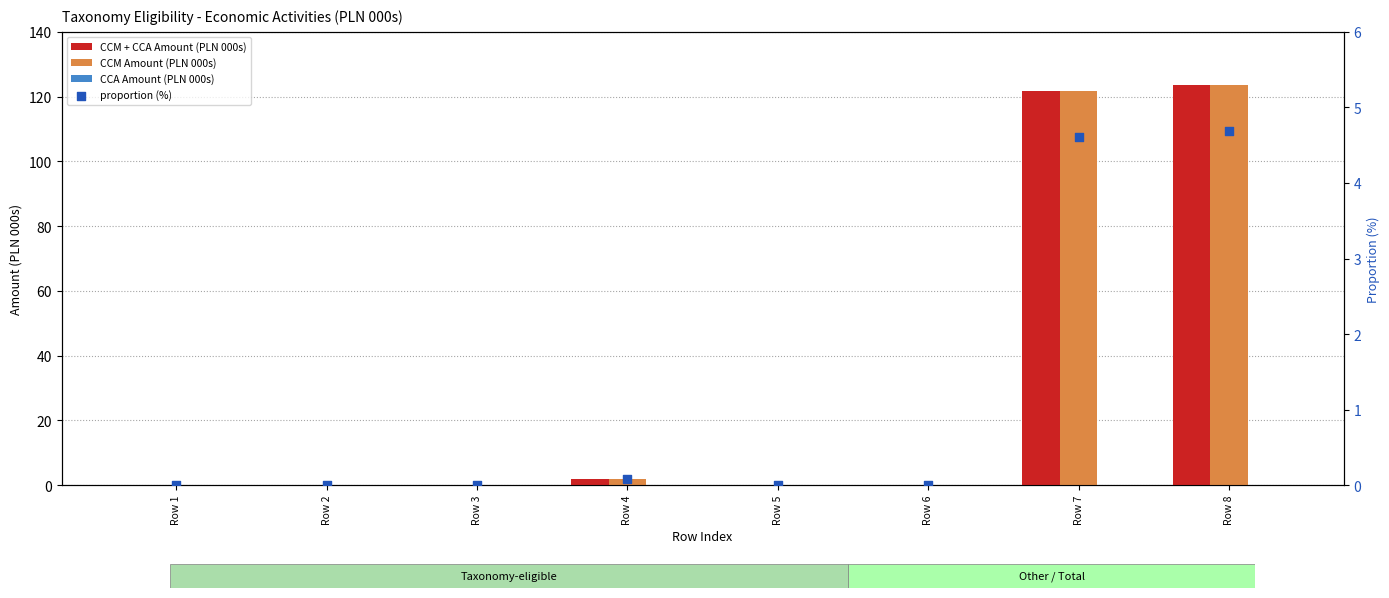

What are all the series names shown in the legend?

CCM + CCA Amount (PLN 000s), CCM Amount (PLN 000s), CCA Amount (PLN 000s), proportion (%)